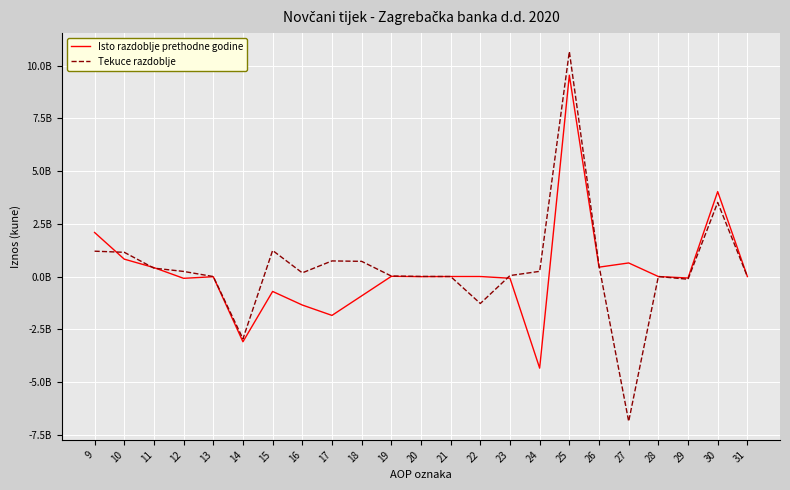

At which category is the sum across all series the highest?

25